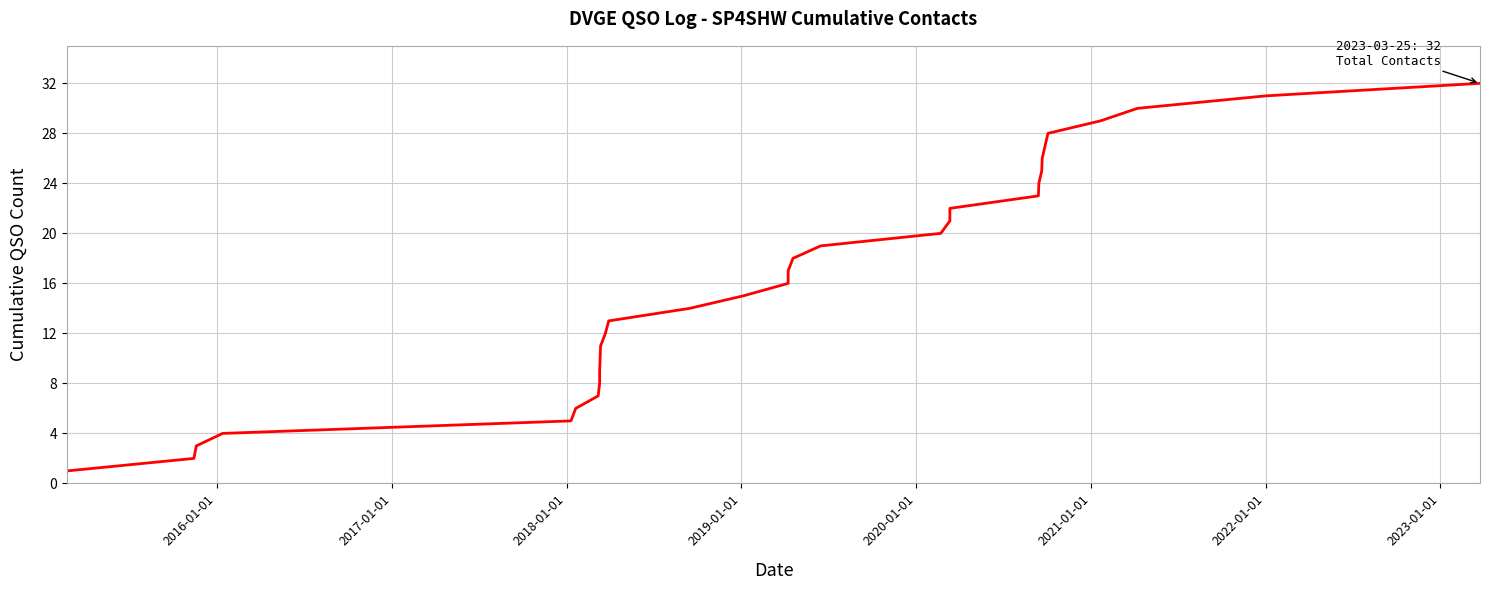

True or false: the data has more than 0 interior local peaks.

False